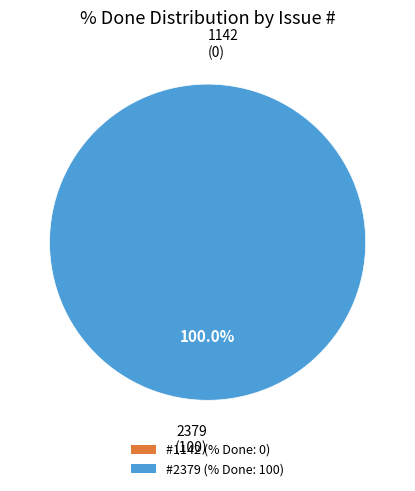

Rank the categories by value from lowest to highest.

1142, 2379